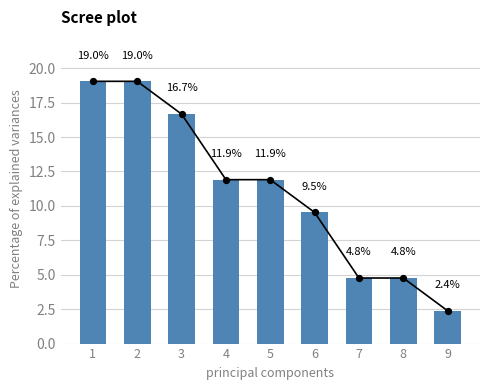

Between 2 and 3, which is larger?

2